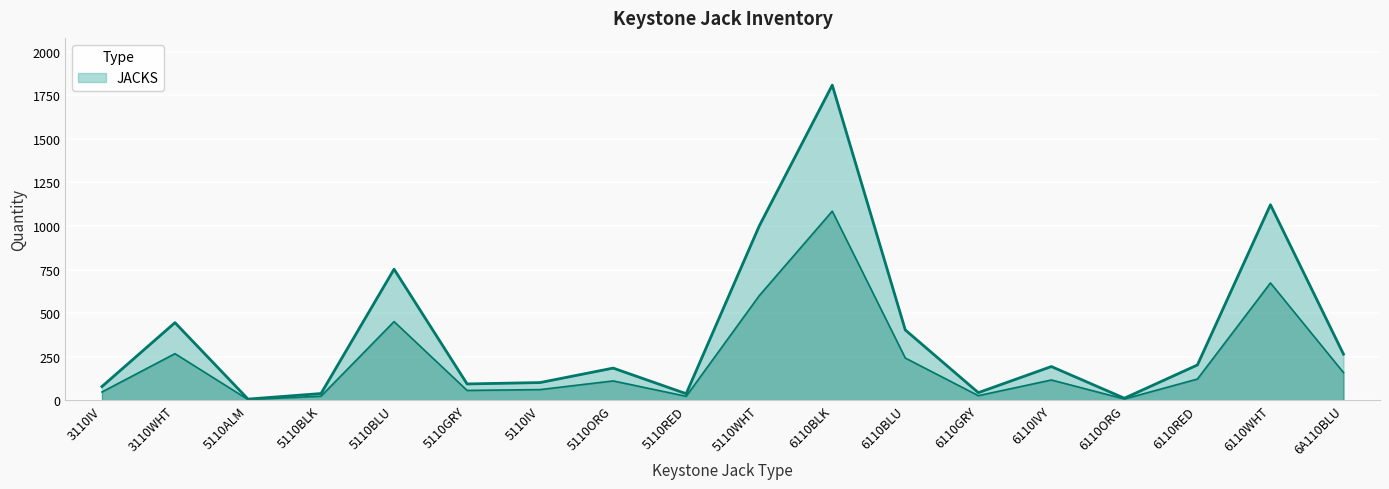

What position from the right is 5110IV?

12